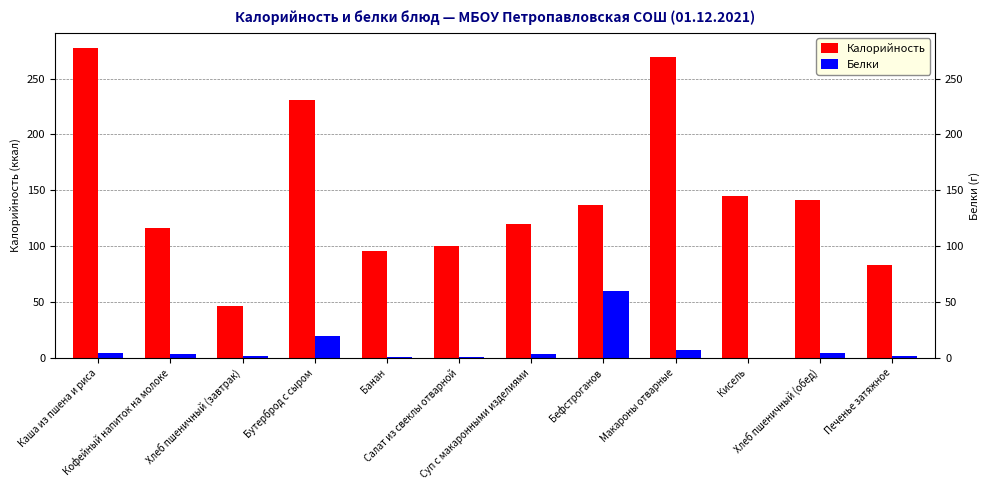

Where does the Калорийность series first go above 136?

Каша из пшена и риса